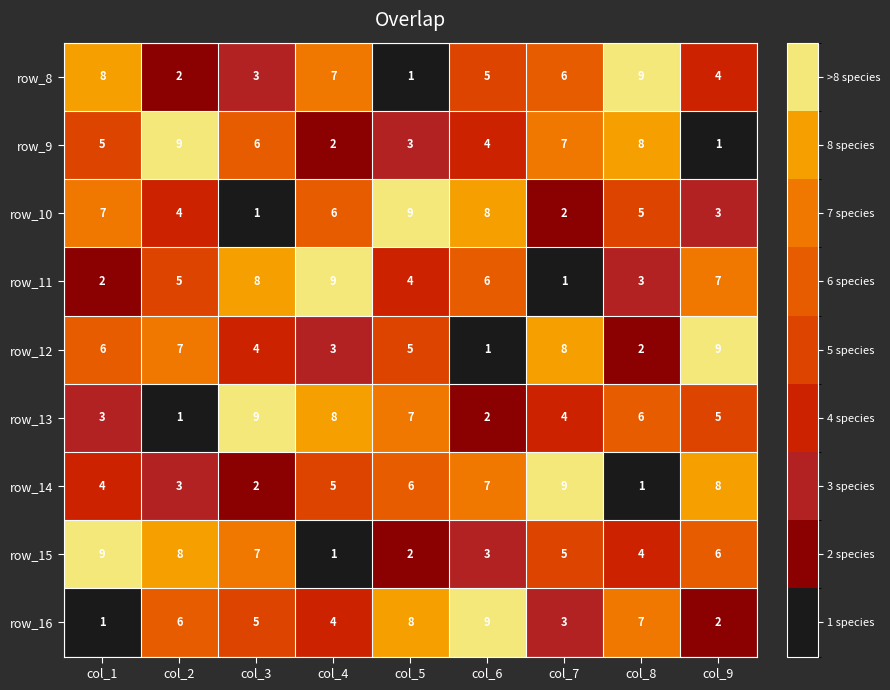

At which label is row_11 closest to 5?

col_2